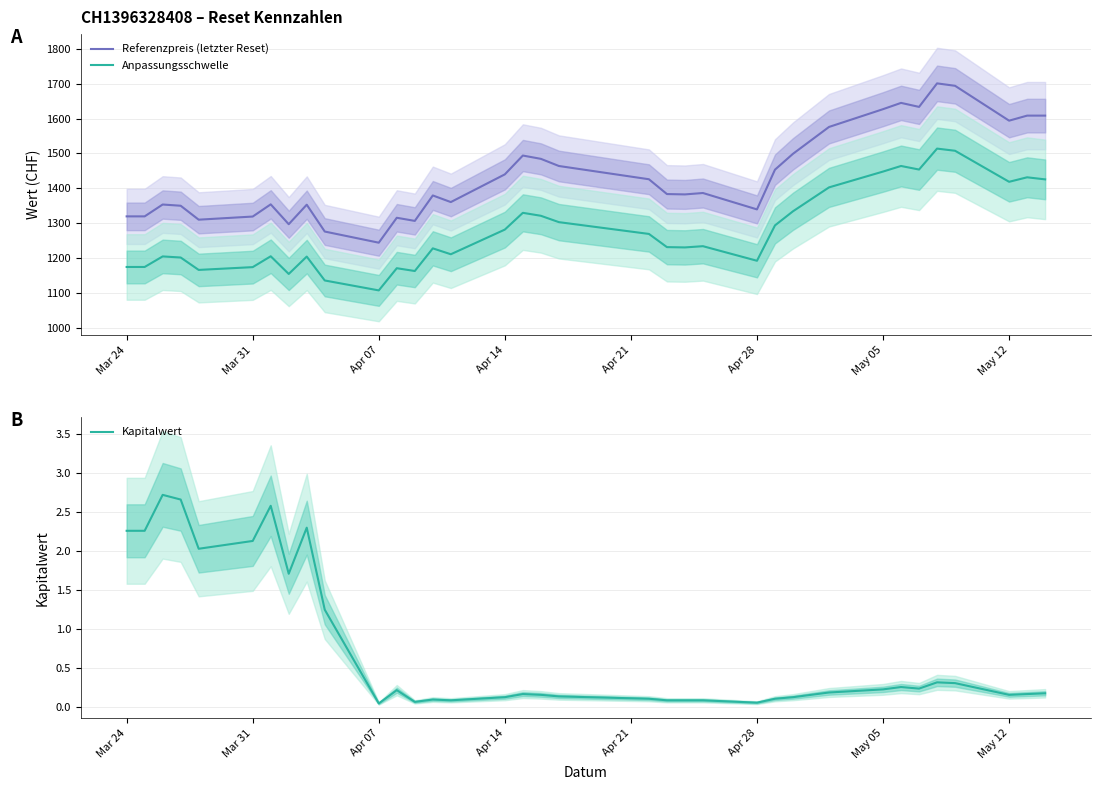

What is the minimum value for Referenzpreis (letzter Reset)?

1244.0